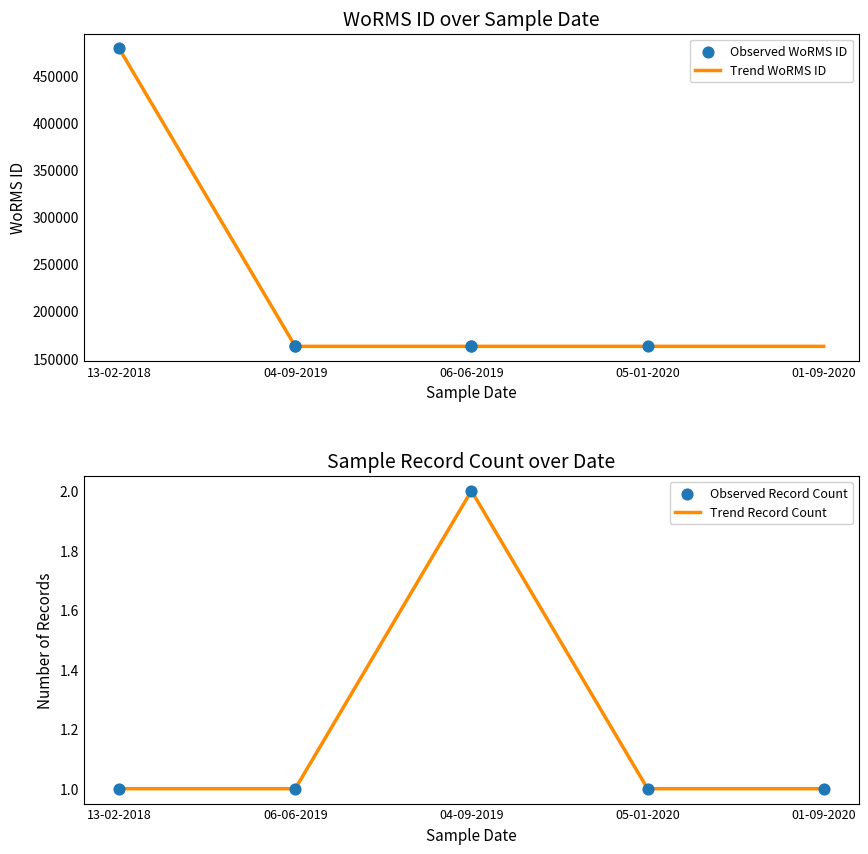

Approximately how many times larger is the value at 04-09-2019 compared to 06-06-2019?

1.0